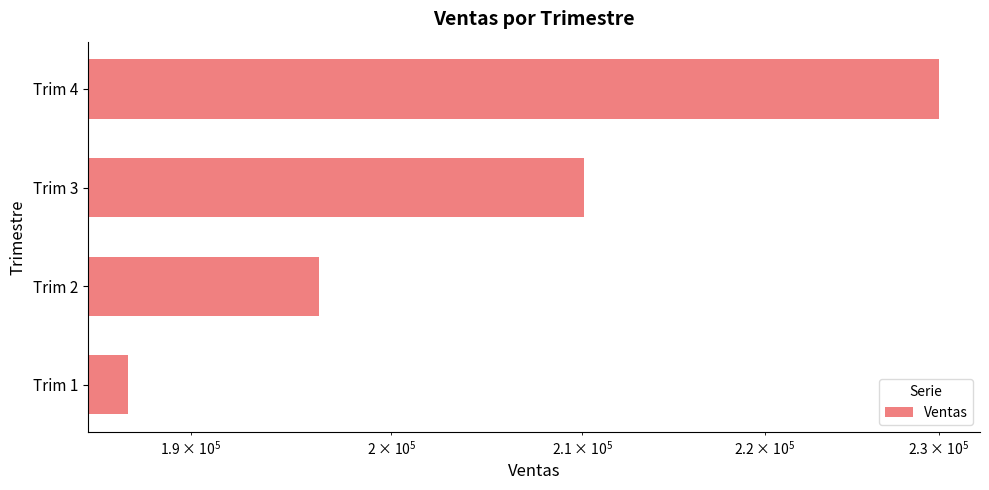

What is the difference between the maximum and minimum values?

43053